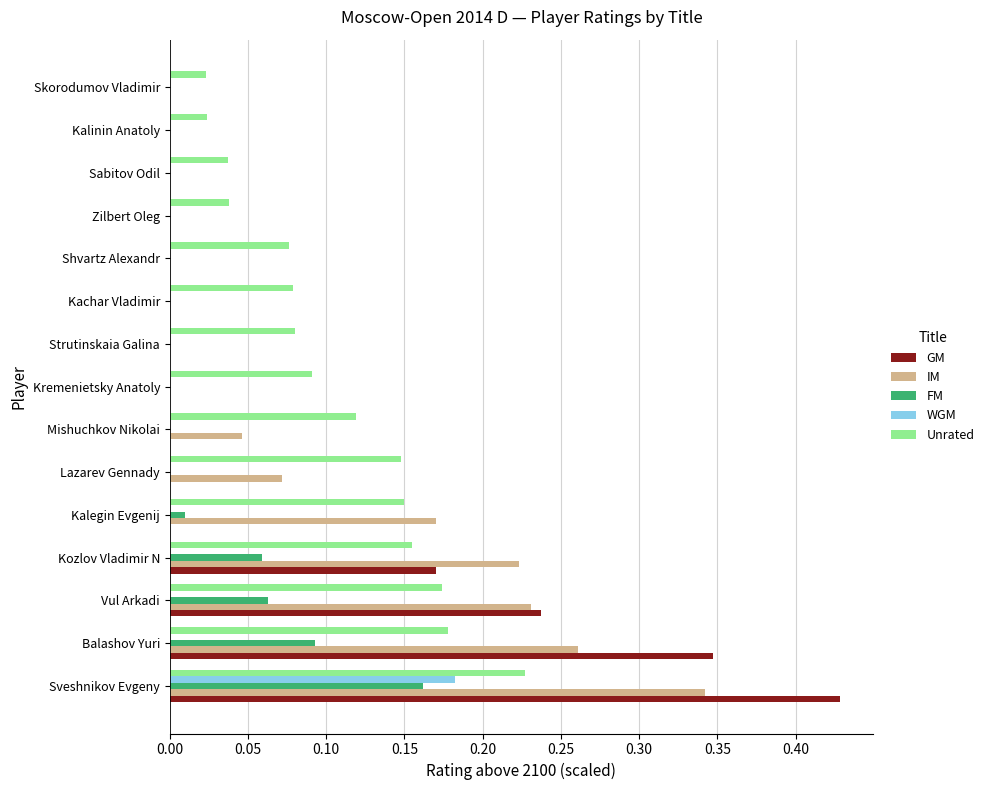

What is the sum of all IM values?

1.3